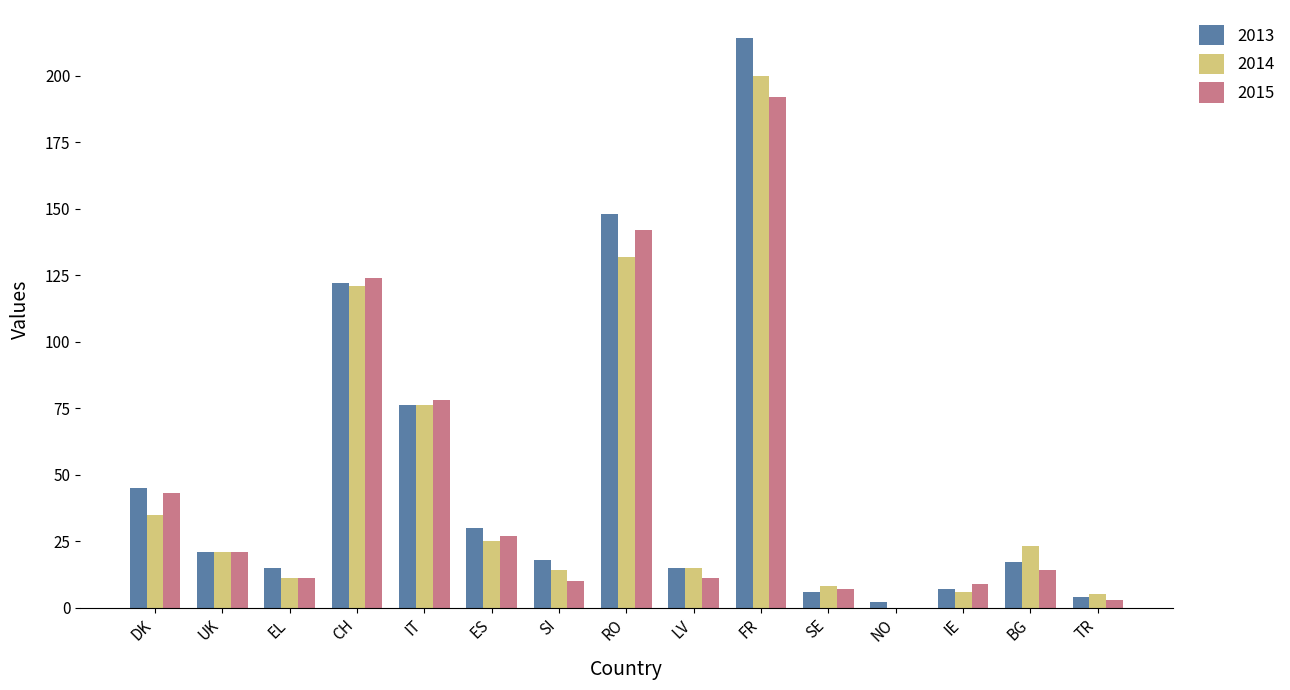

The 2015 series shows 20 at LV. True or false?

False